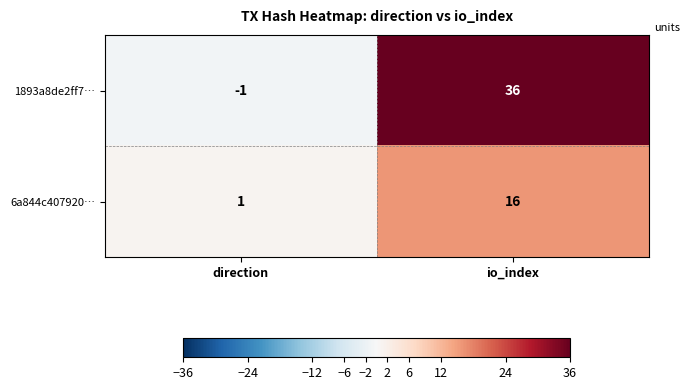

True or false: 6a844c407920… has a value of 7 at io_index.

False